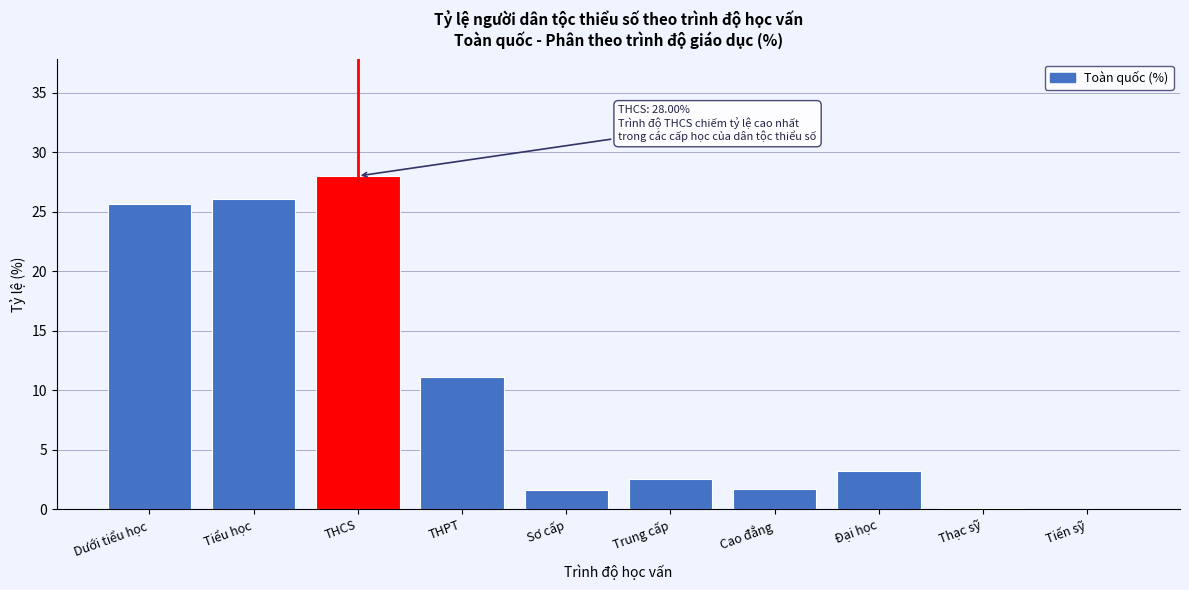

At which label is the value closest to 14?

THPT